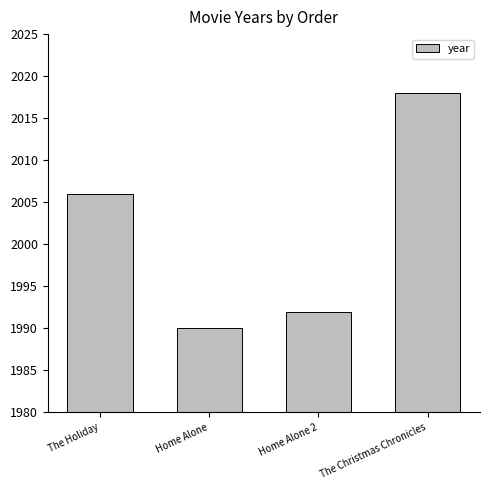

True or false: the data shows 3105 at The Christmas Chronicles.

False